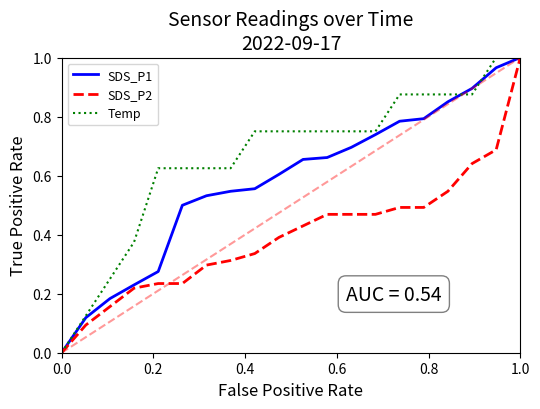

Which series has the largest total across all categories?

Temp